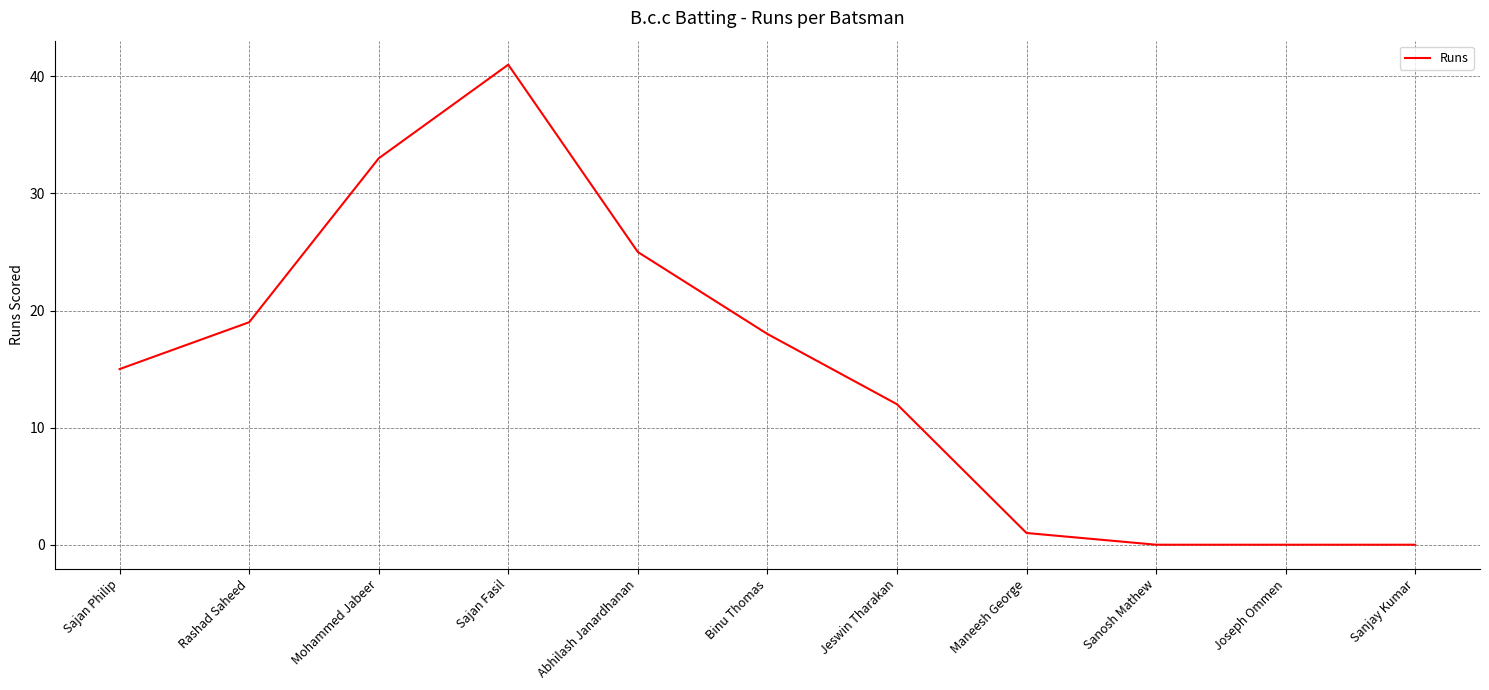

What position from the left is Binu Thomas?

6